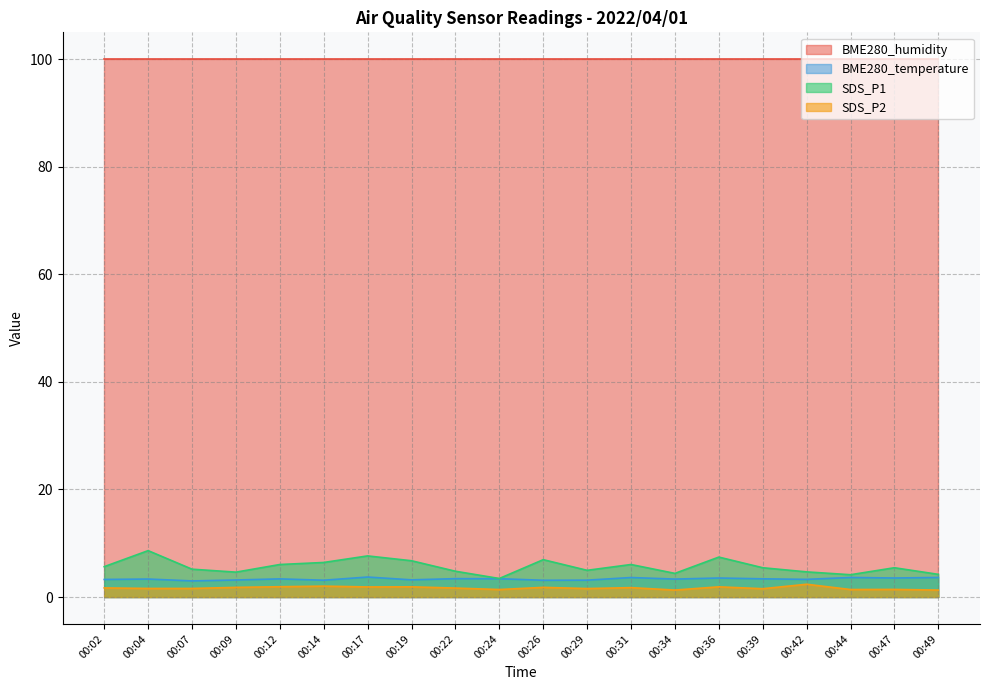

In SDS_P2, how many points are higher than both neighbors (excluding endpoints)?

7